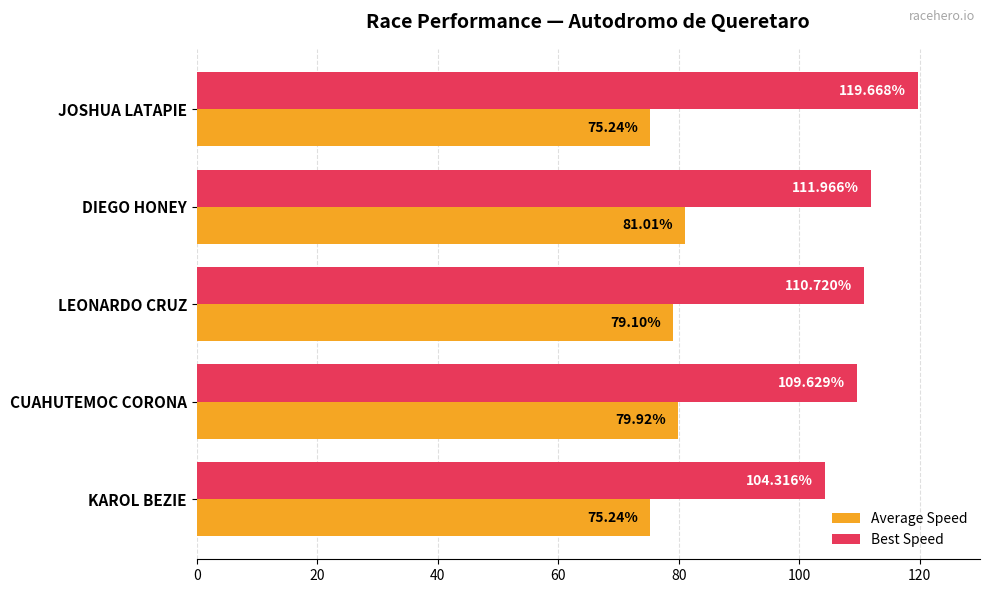

Rank the categories by Best Speed value from lowest to highest.

KAROL BEZIE, CUAHUTEMOC CORONA, LEONARDO CRUZ, DIEGO HONEY, JOSHUA LATAPIE